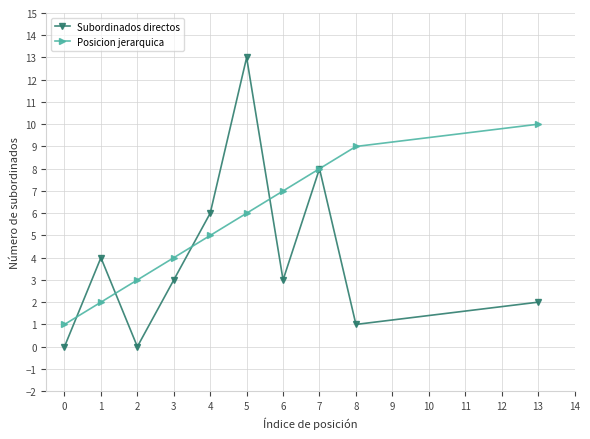

Rank the categories by Posicion jerarquica value from highest to lowest.

13, 8, 7, 6, 5, 4, 3, 2, 1, 0